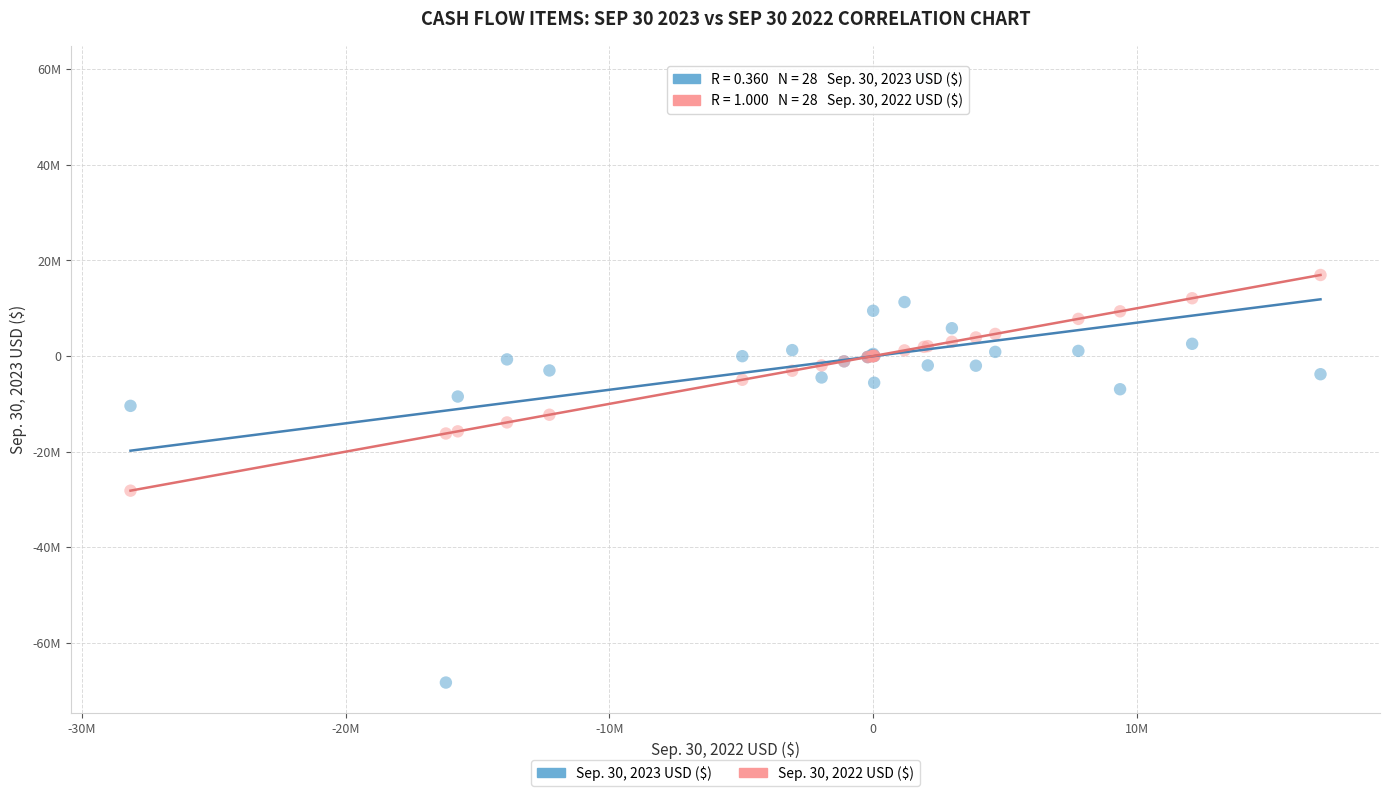

Which series reaches the minimum Y coordinate?

Sep. 30, 2023 USD ($)